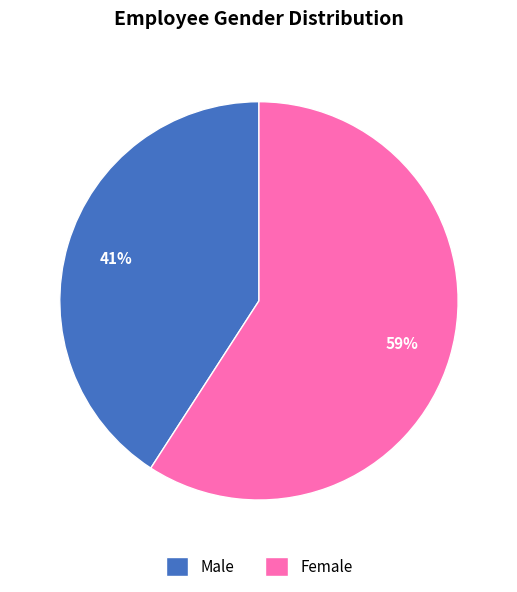

What is the smallest slice in the pie chart?

Male